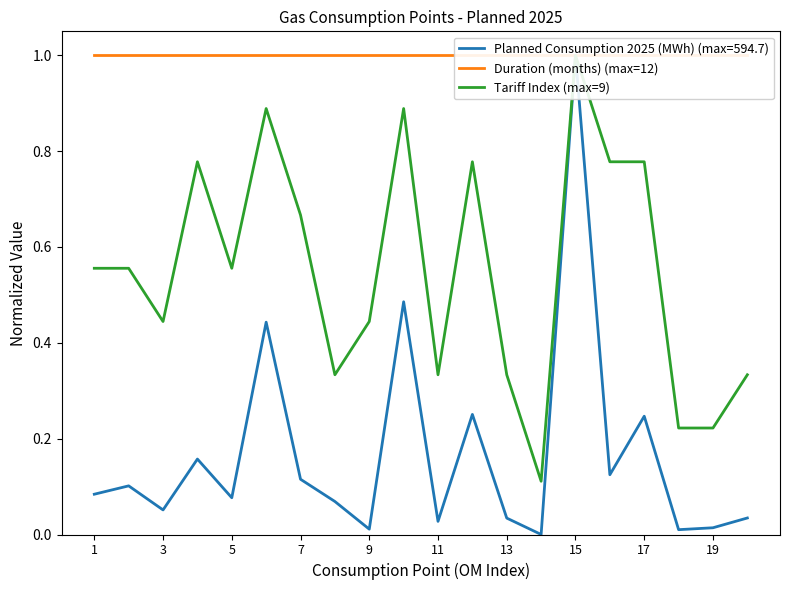

True or false: Tariff Index (max=9) and Duration (months) (max=12) intersect in this chart.

False